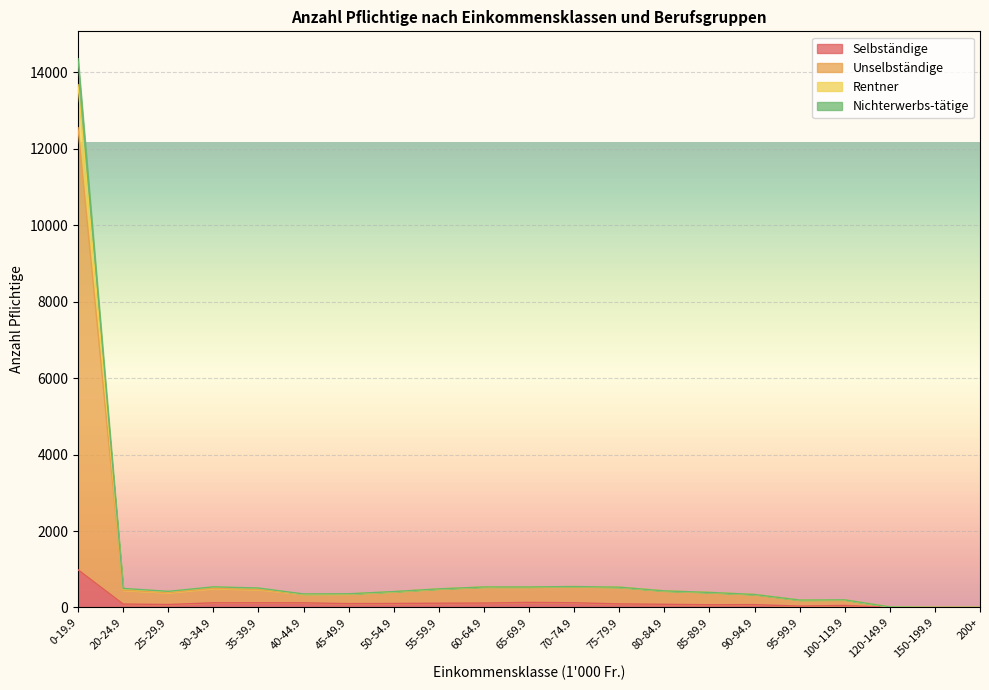

At which category is the sum across all series the highest?

0-19.9